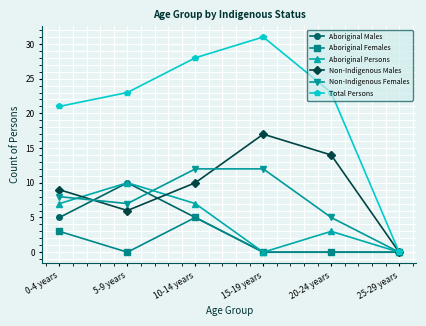

True or false: Total Persons has more than 1 interior local peaks.

False